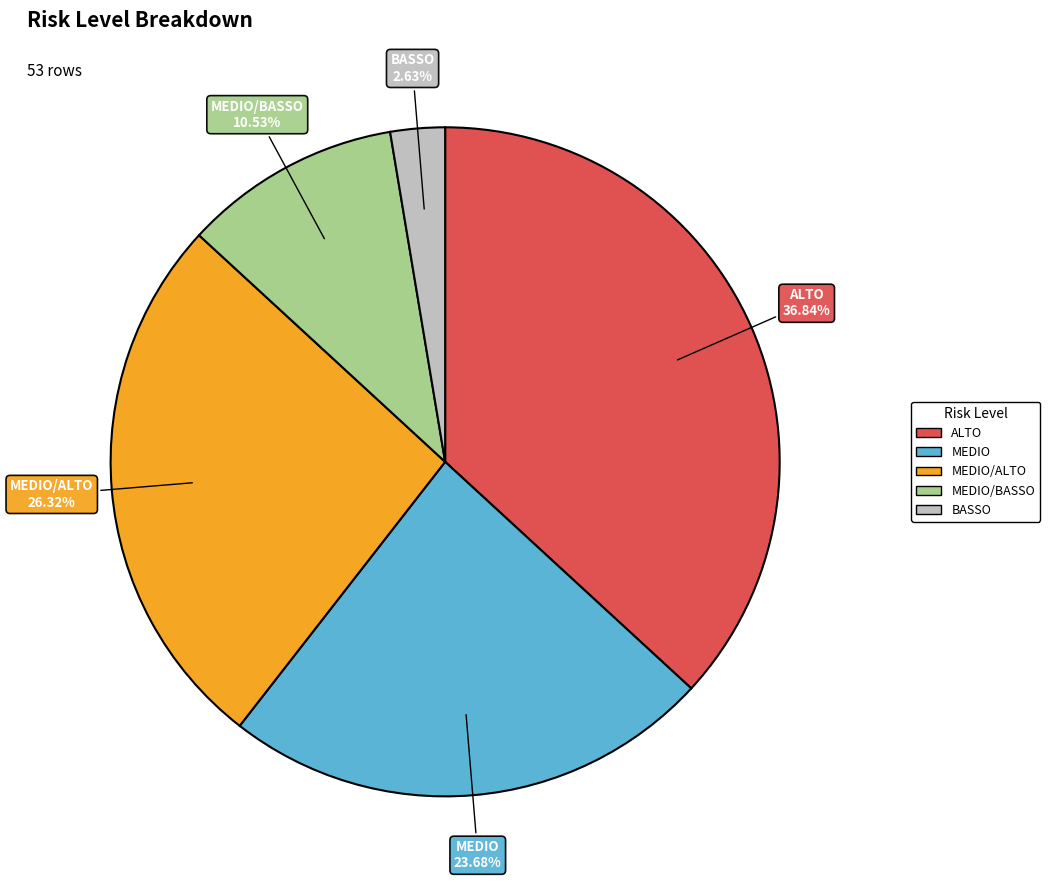

Does any single category account for the majority?

No